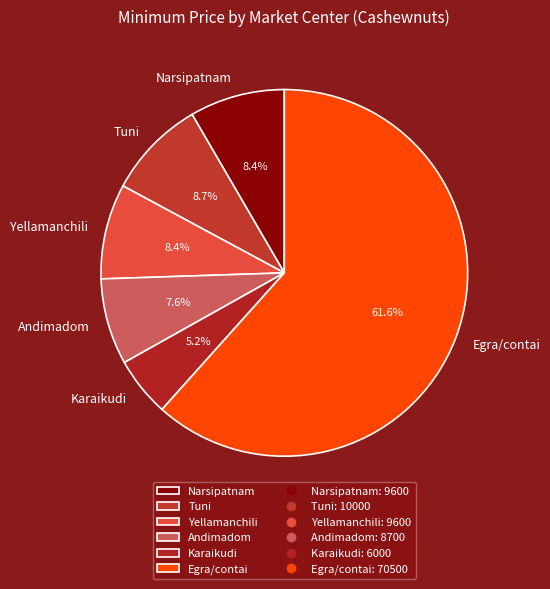

What is the ratio of the value at Yellamanchili to the value at Andimadom?

1.1